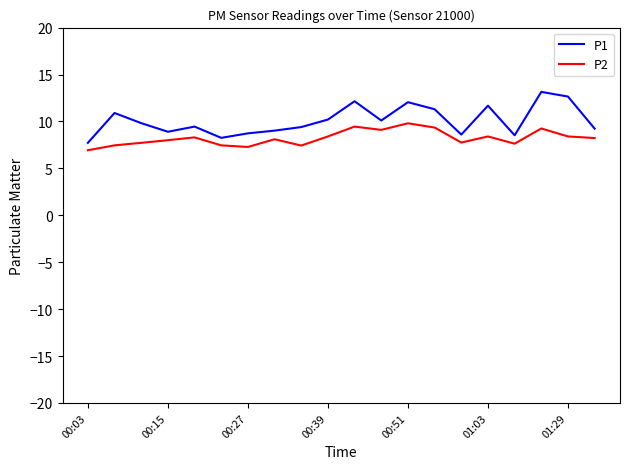

List the series in order of their peak value, lowest first.

P2, P1